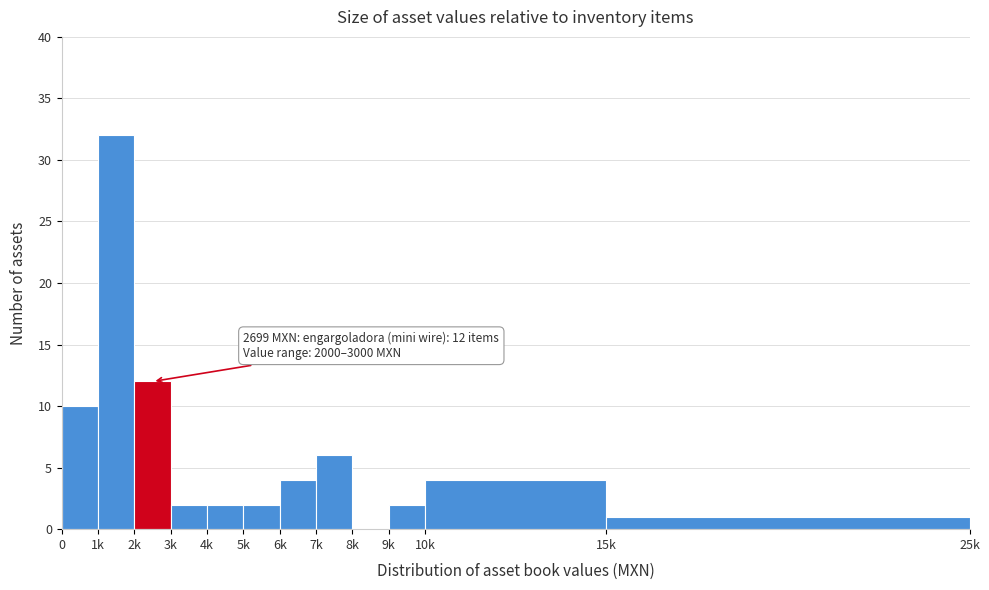

Reading right to left, list all the values displayed in this chart.

15k=1	10k=4	9k=2	8k=0	7k=6	6k=4	5k=2	4k=2	3k=2	2k=12	1k=32	0=10